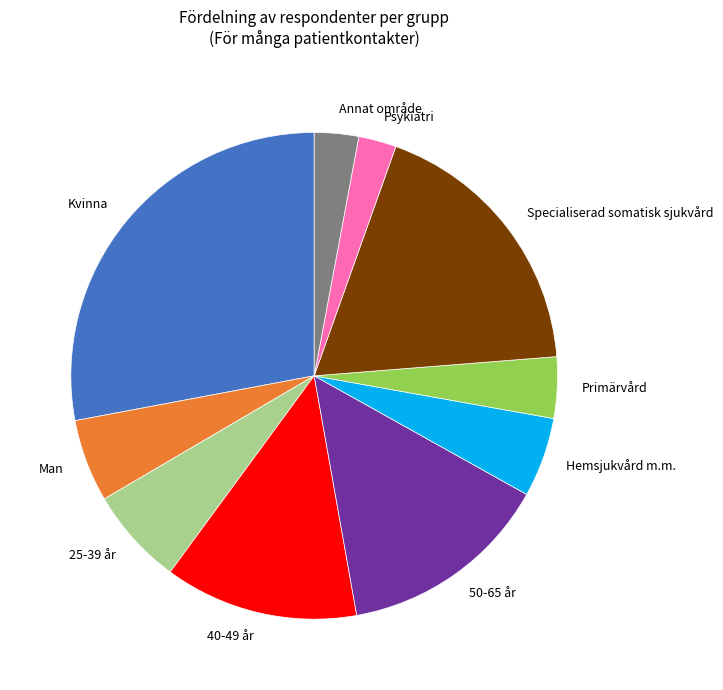

Which category has the biggest portion of the pie?

Kvinna